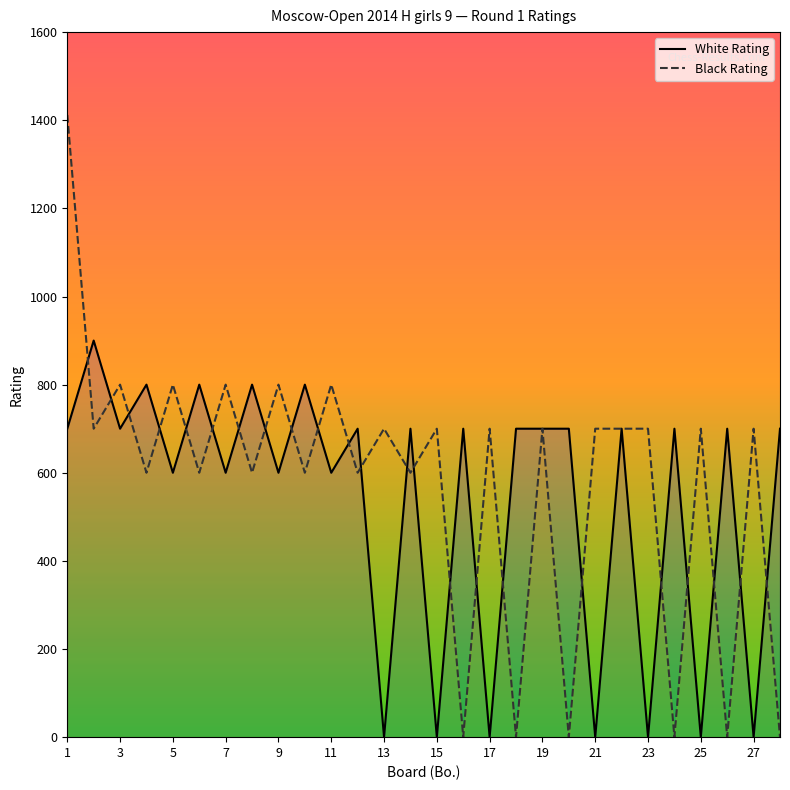

List the series in order of their peak value, lowest first.

White Rating, Black Rating